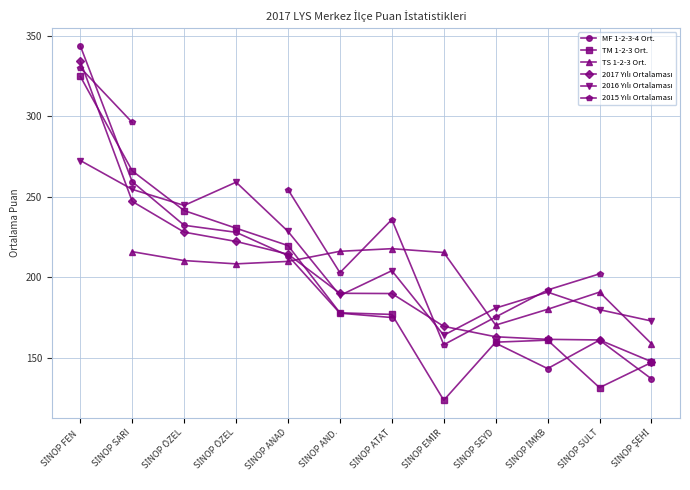

Which has a higher value, SİNOP ŞEHİ or SİNOP EMİR?

SİNOP EMİR